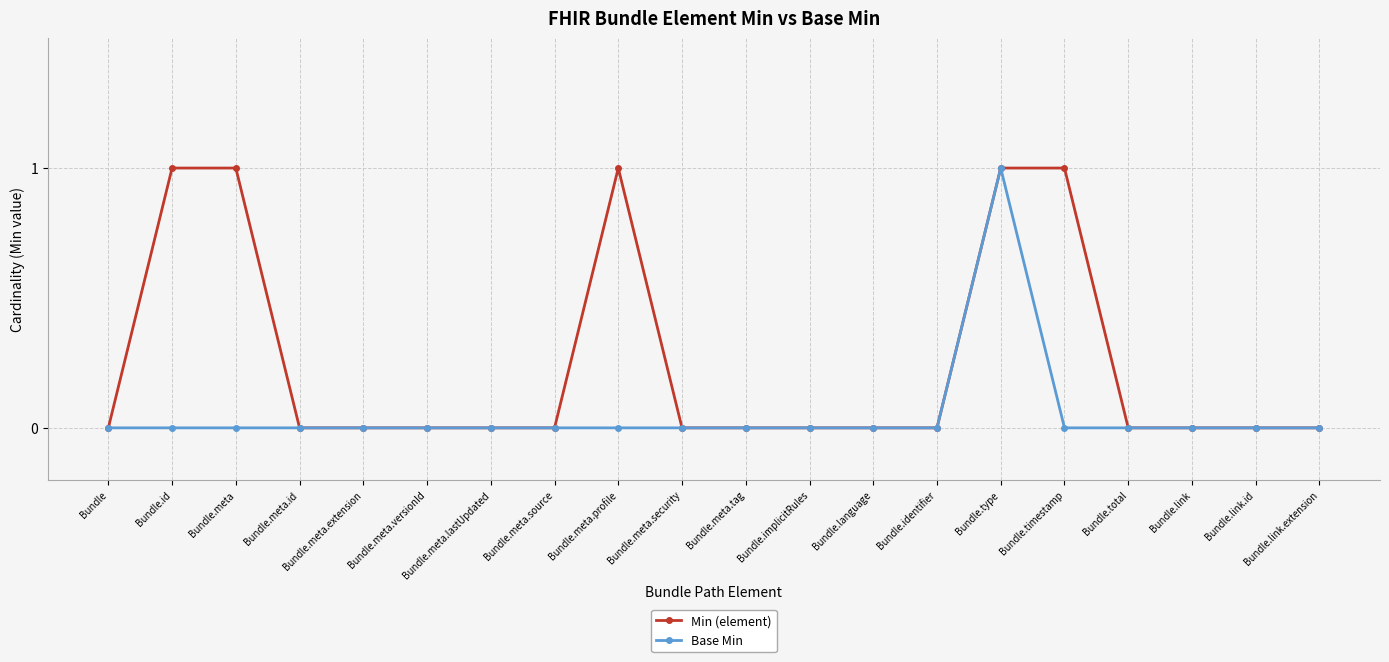

What is the label of the 5th point from the left?

Bundle.meta.extension